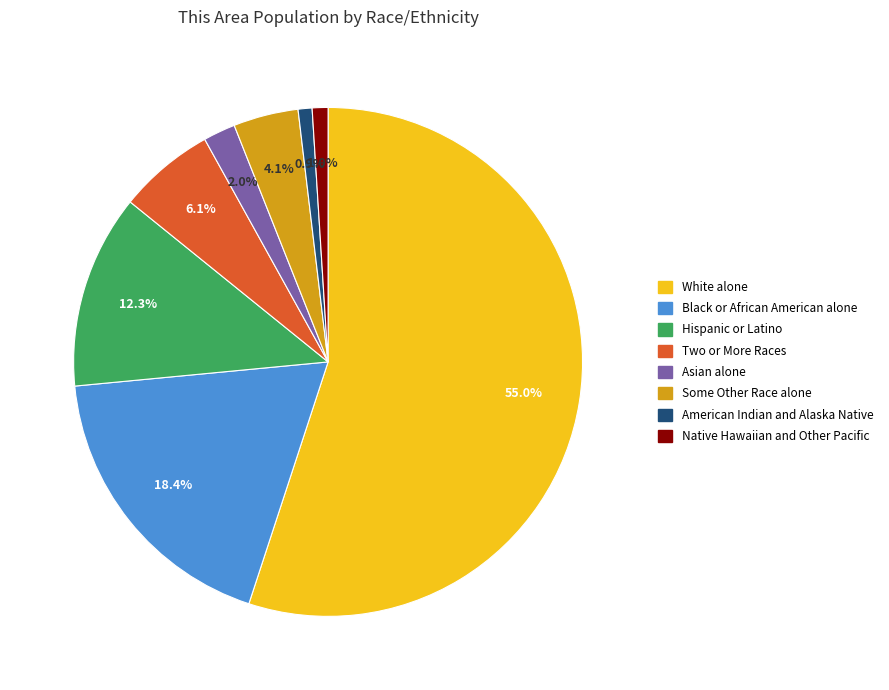

Is it true that Asian alone is 9% of the pie?

False